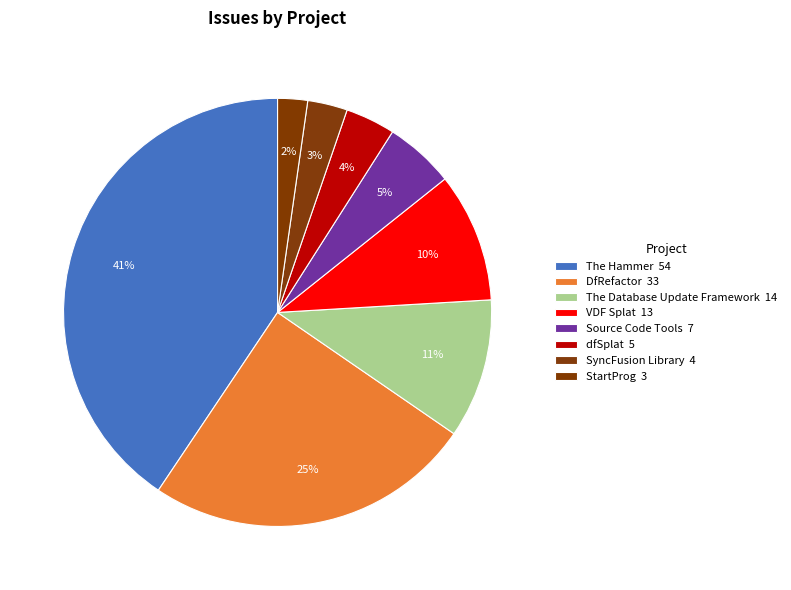

To the nearest percent, what is the combined percentage of VDF Splat and StartProg?

12%